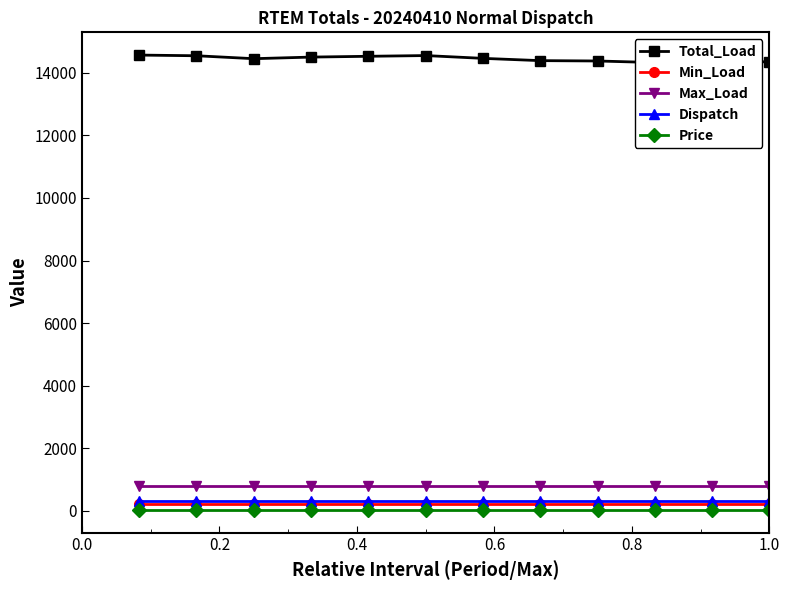

What is the value of the Max_Load point at the 1st from the left?

805.0